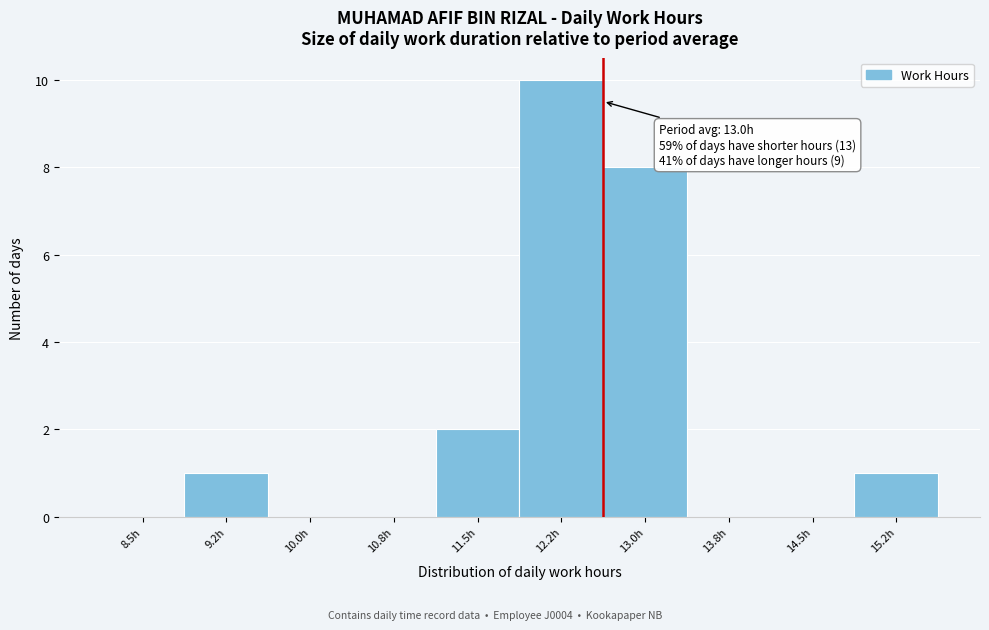

Reading right to left, extract all data points from this chart.

15.2h=1	14.5h=0	13.8h=0	13.0h=8	12.2h=10	11.5h=2	10.8h=0	10.0h=0	9.2h=1	8.5h=0